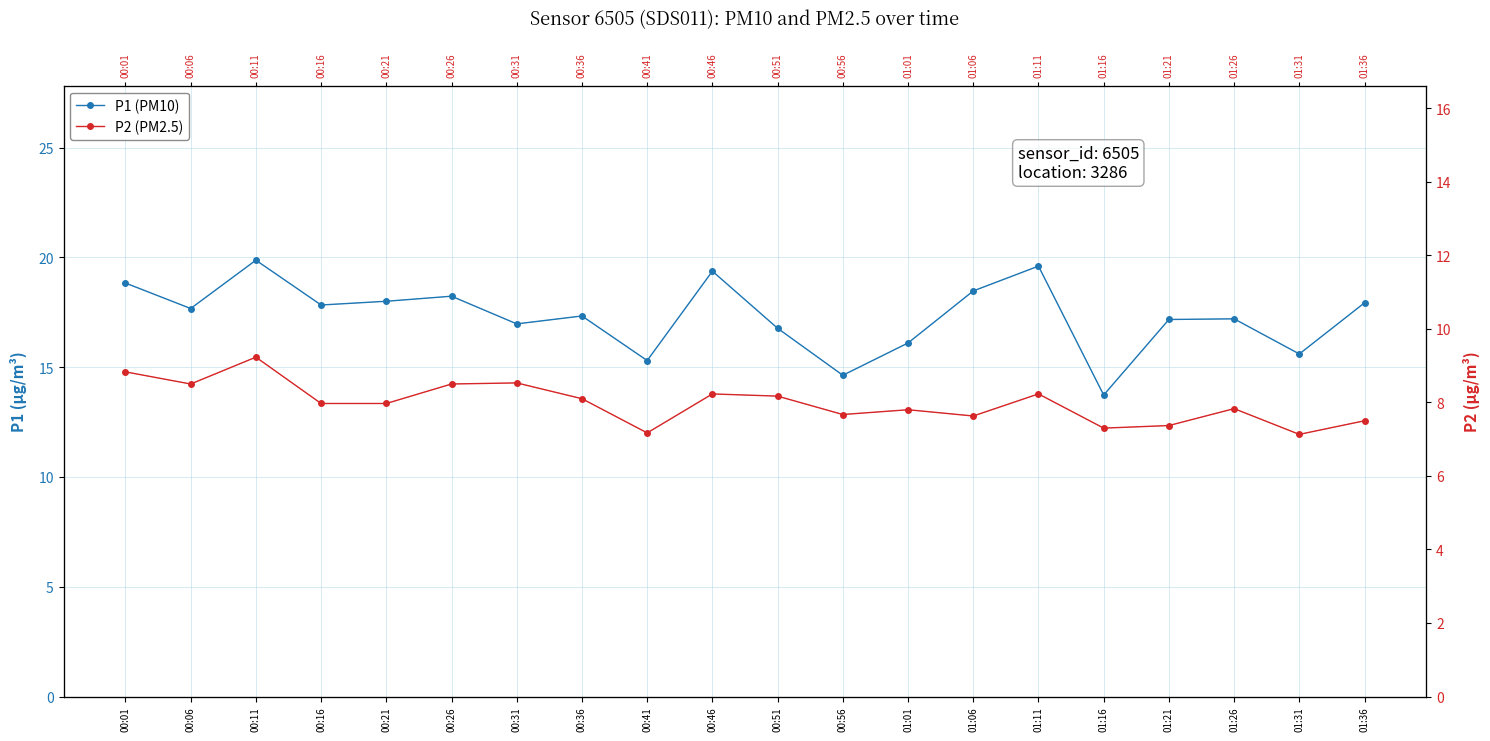

What are all the series names shown in the legend?

P1 (PM10), P2 (PM2.5)